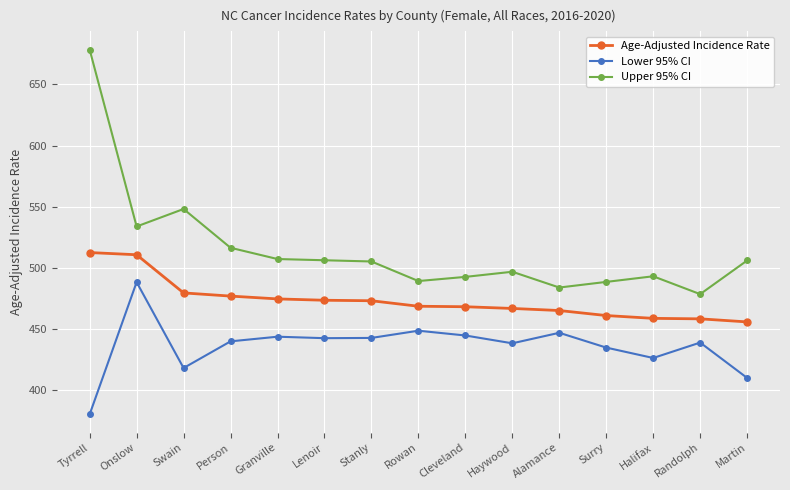

The Age-Adjusted Incidence Rate series shows 783.4 at Randolph. True or false?

False